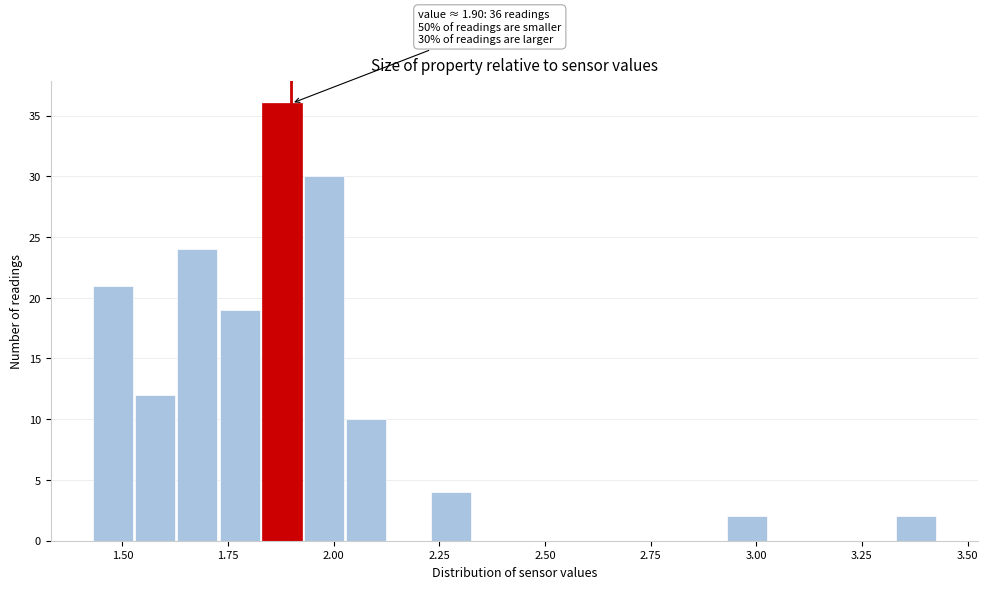

Read against the x-axis, roughly where is the centre of the tallest bar?

1.90